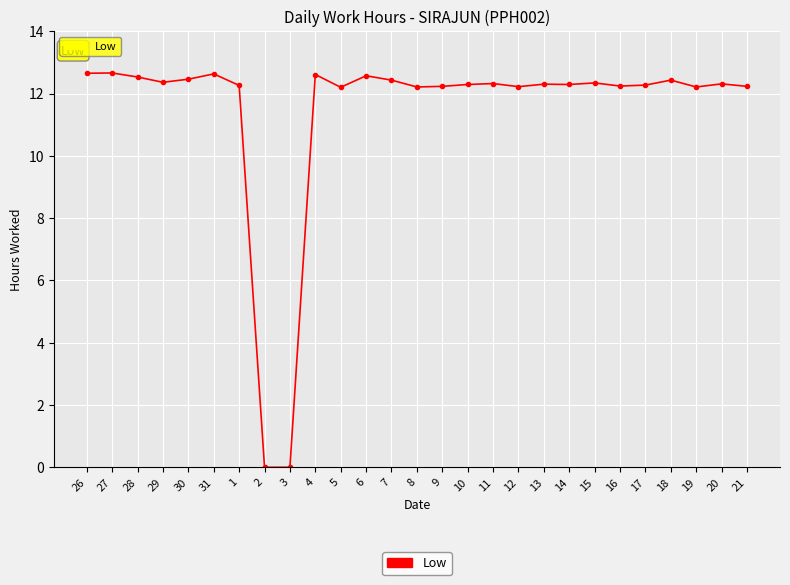

Which has a higher value, 19 or 31?

31